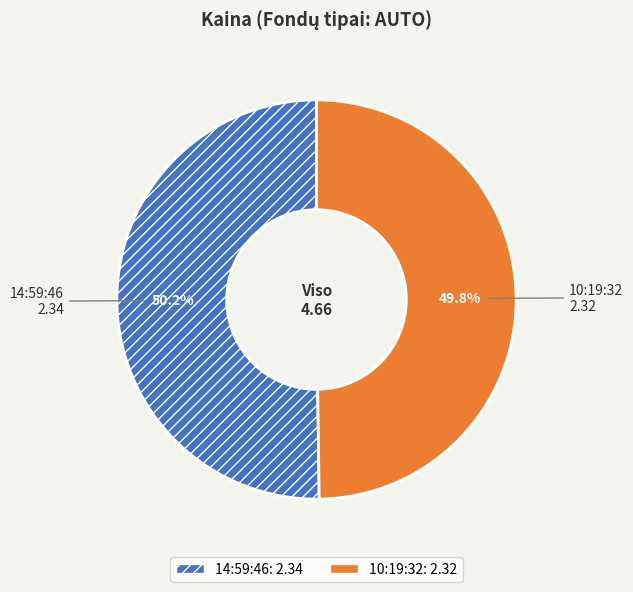

Approximately how many times larger is the value at 14:59:46 compared to 10:19:32?

1.0